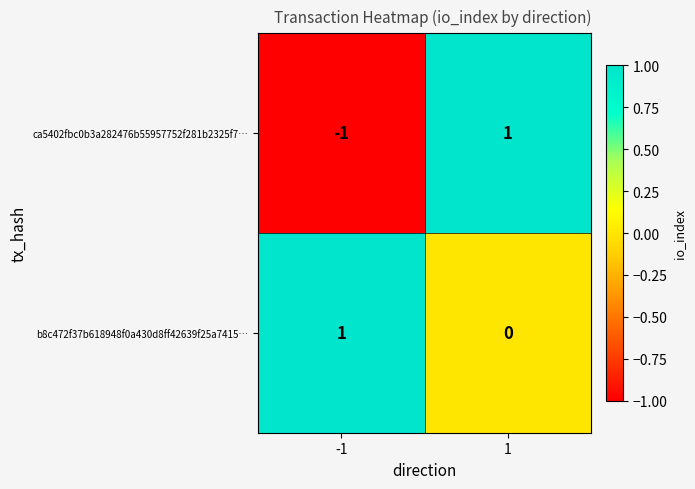

Which series has the largest total across all categories?

b8c472f37b618948f0a430d8ff42639f25a7415…